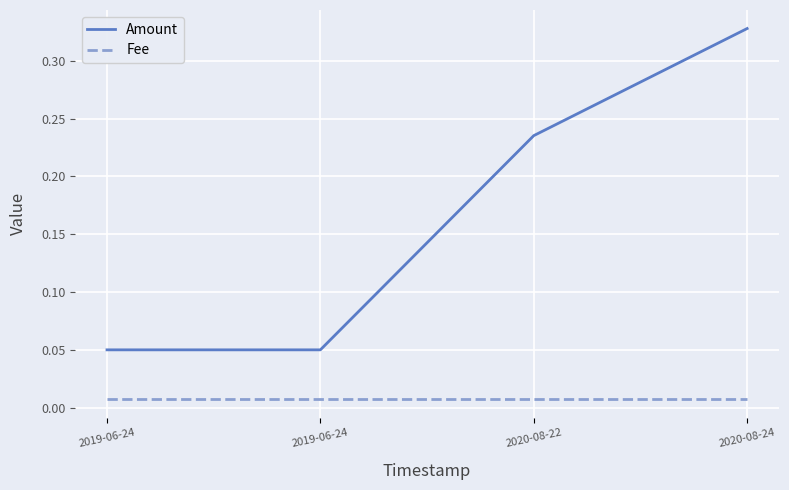

True or false: Fee and Amount intersect in this chart.

False